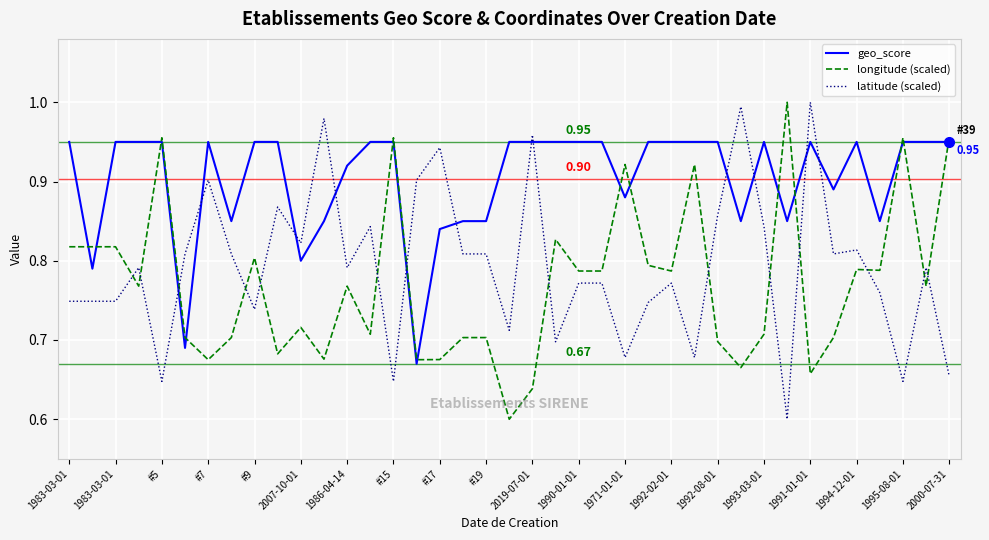

Which series has the largest total across all categories?

geo_score